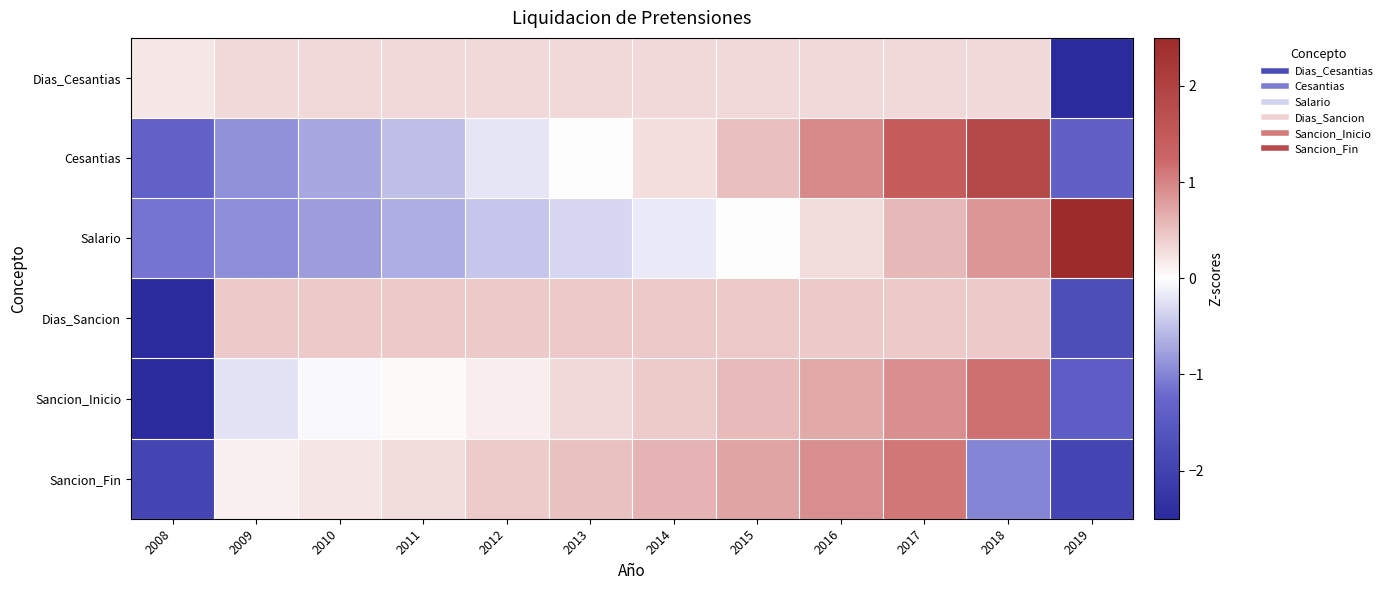

Which series changed the most between 2009 and 2017?

Cesantias